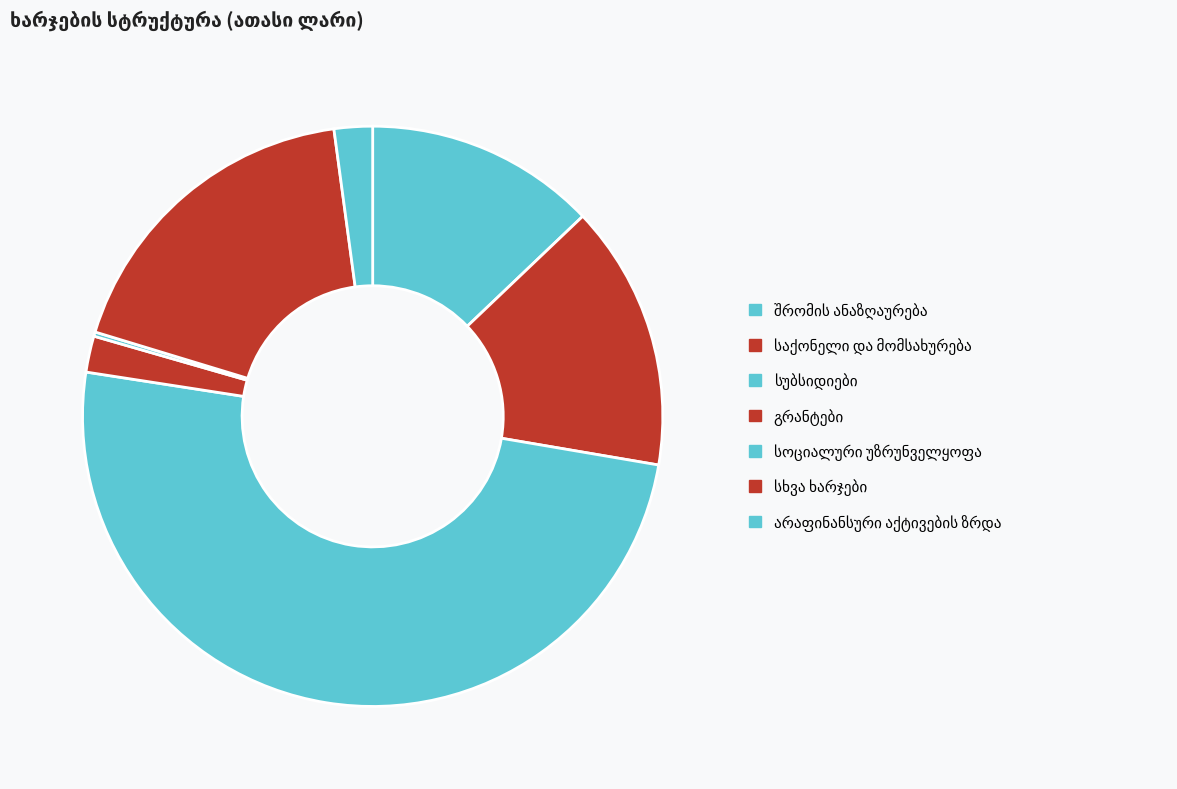

What is the change in value from სხვა ხარჯები to არაფინანსური აქტივების ზრდა?

-30482.5